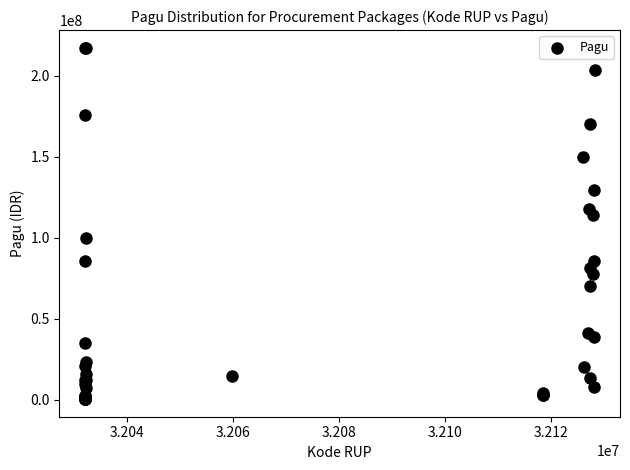

What Y value in the scatter plot is closest to 108830000?

114296000